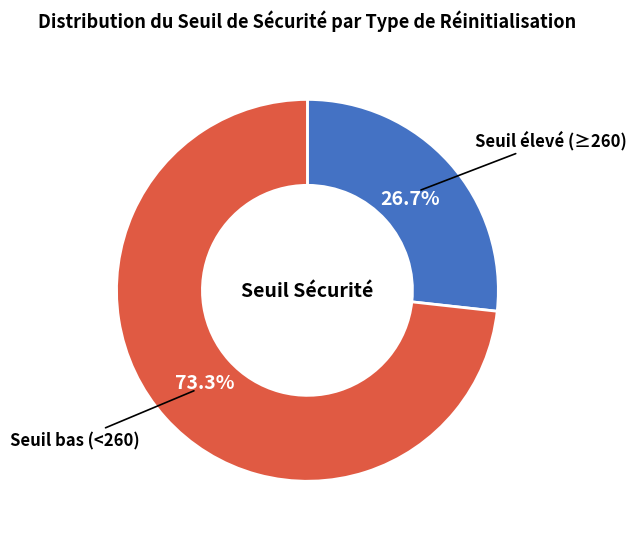

How much of the chart is everything except Seuil élevé (≥260)?

73.3%